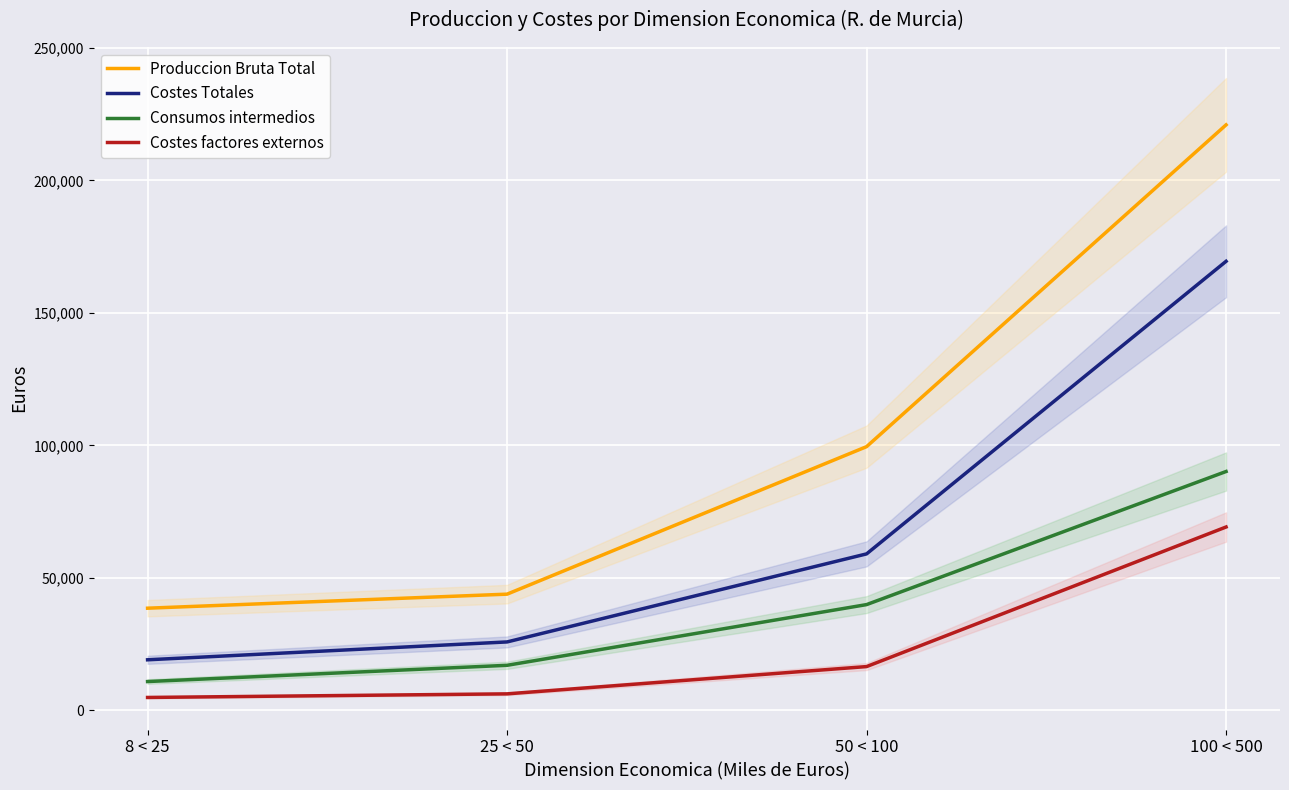

What is the label of the 2nd point from the left?

25 < 50